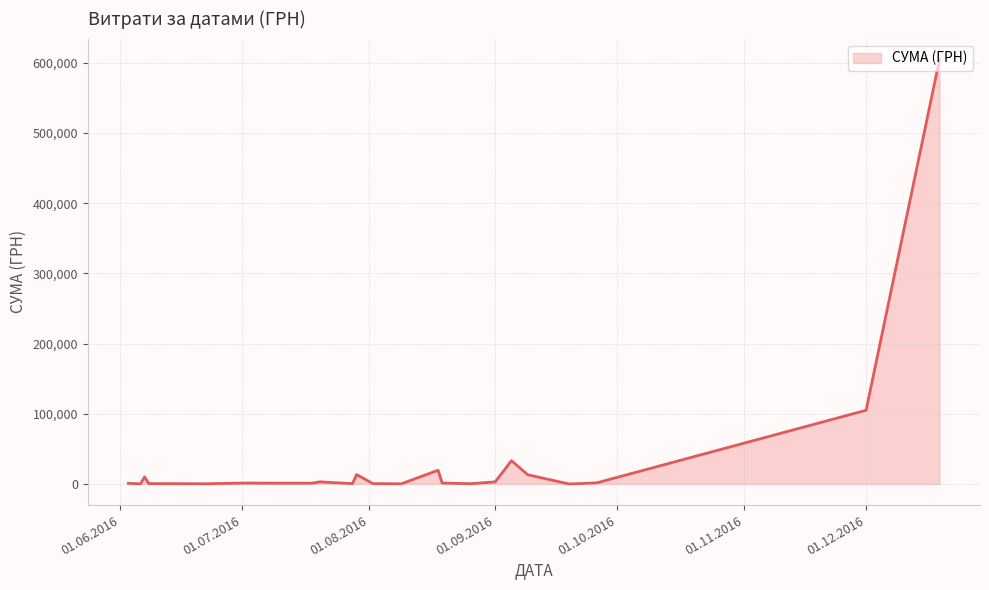

What is the greatest value displayed?

604361.3